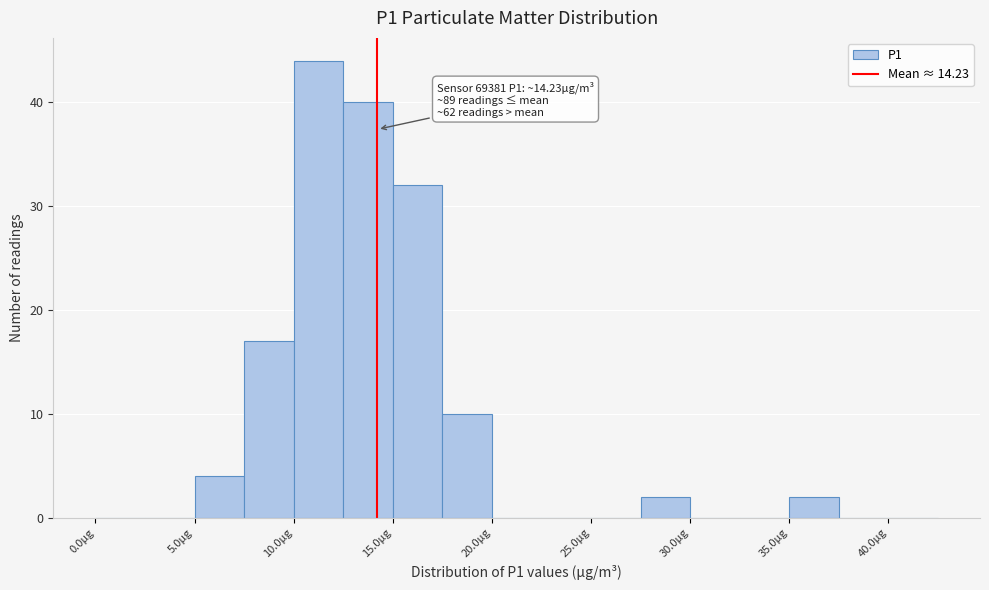

Over which range of the x-axis is the bar tallest?

10.0 to 12.5